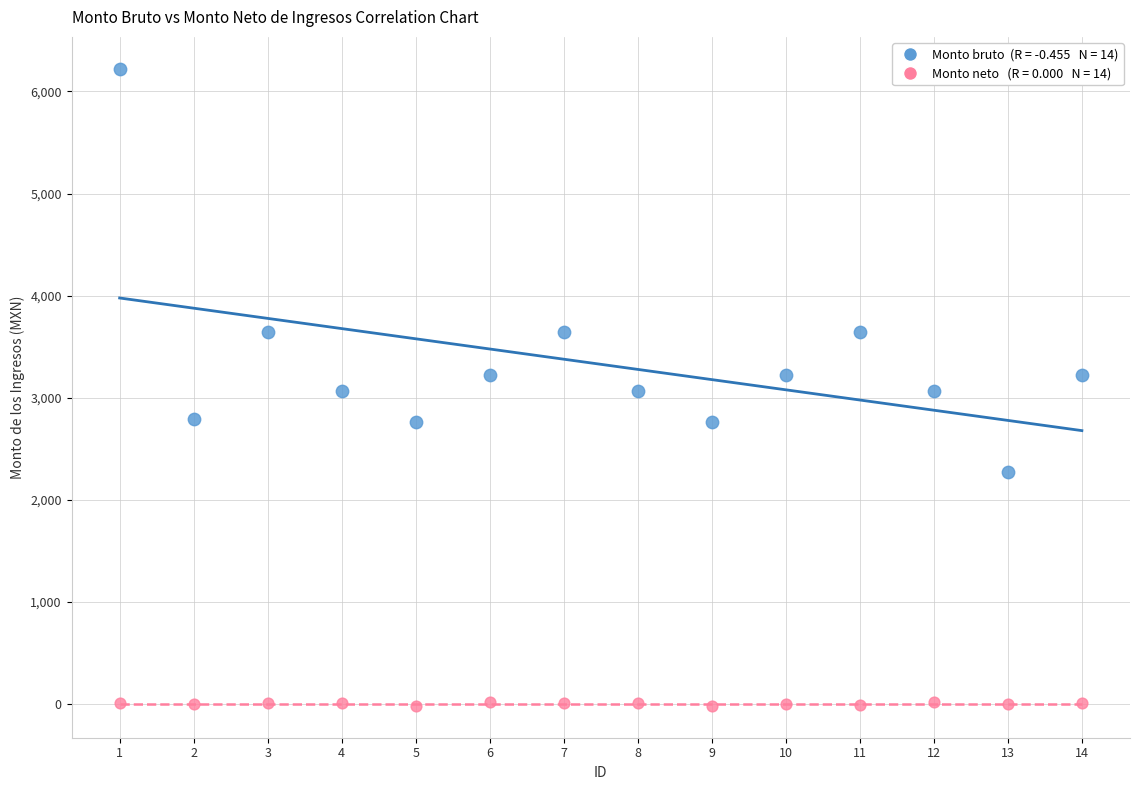

Across all data points, what is the range of X values (max minus min)?

13.0